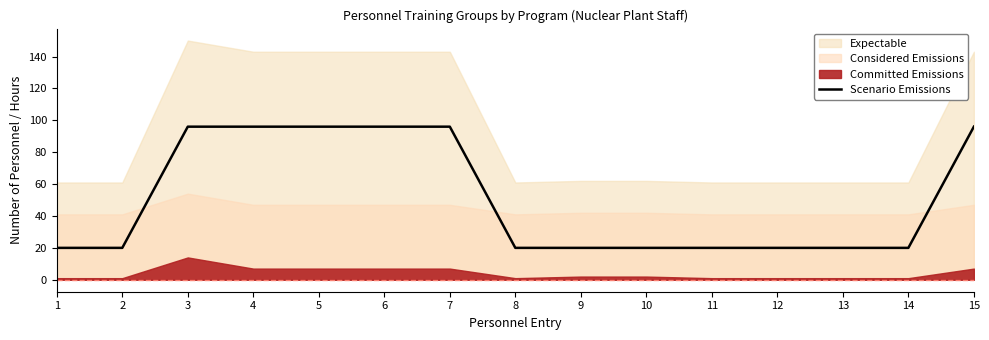

Does the chart have visible grid lines?

No